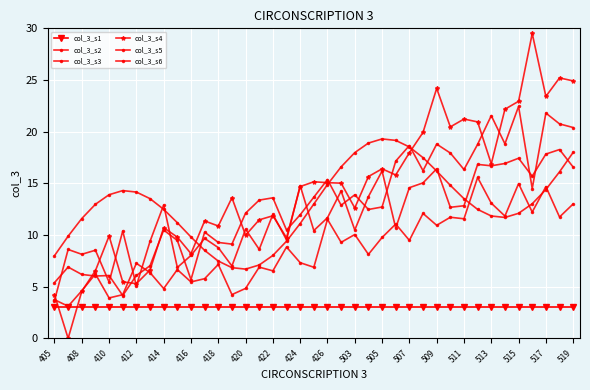

How many values in the col_3_s4 series exceed 14?

20